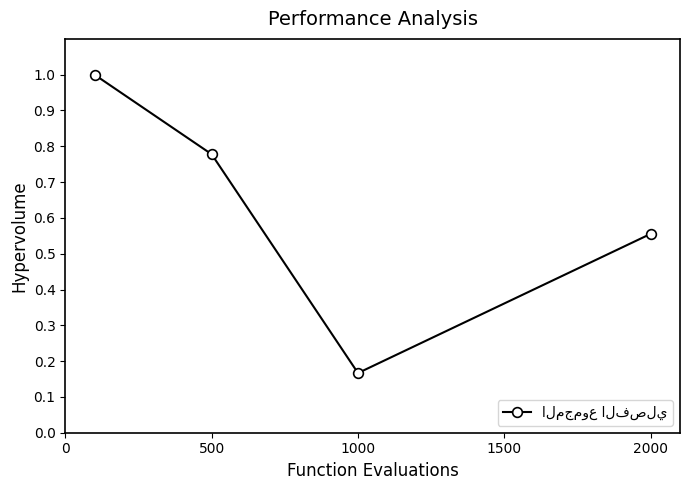

How many data points does each series have?

4